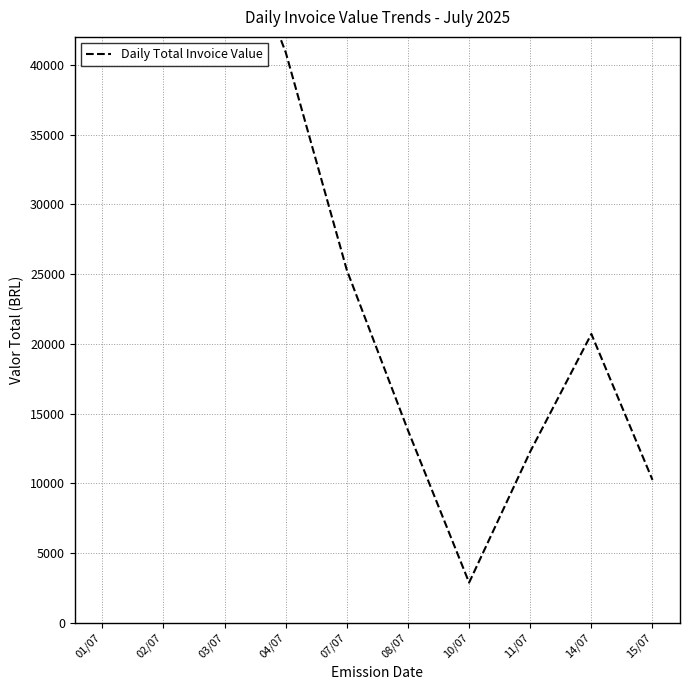

Is this an area chart (filled region under the line)?

No